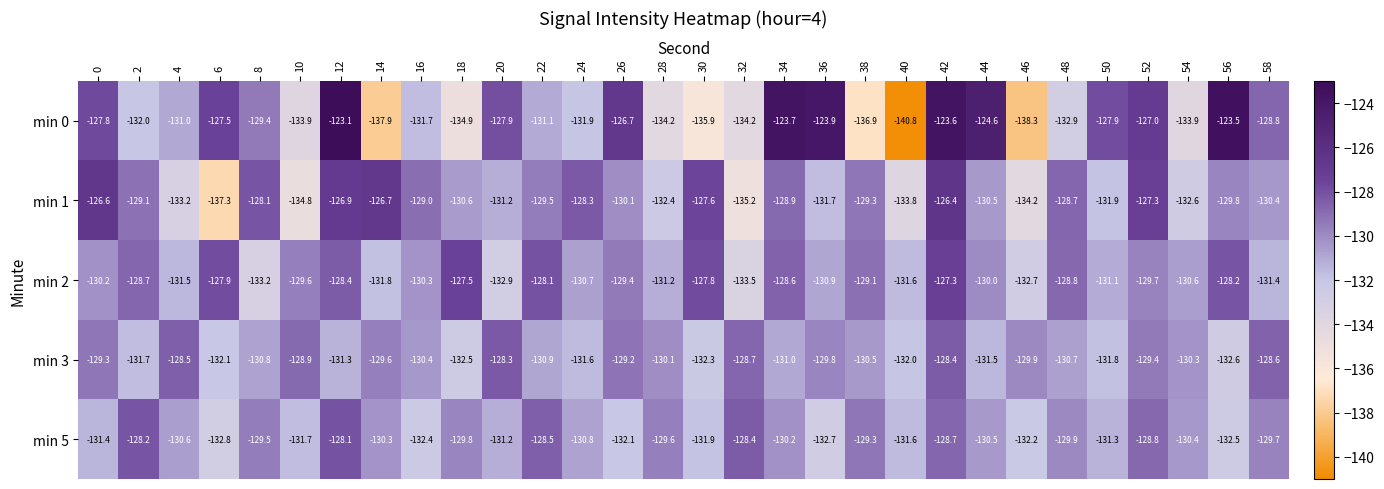

List the labels in order of min 5 value, smallest first.

6, 36, 56, 16, 46, 26, 30, 10, 40, 0, 50, 20, 24, 4, 44, 54, 14, 34, 48, 18, 58, 28, 8, 38, 52, 42, 22, 32, 2, 12